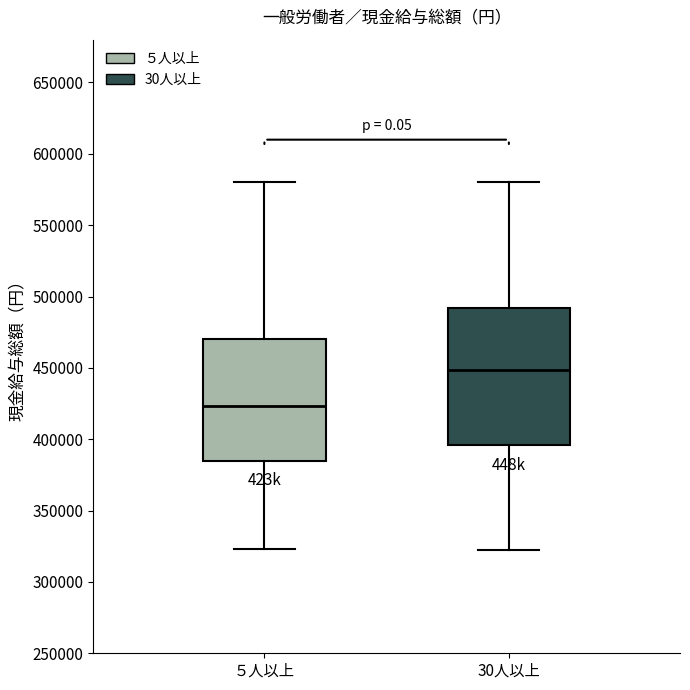

Comparing the boxes themselves (not the whiskers), which one is the tallest?

30人以上